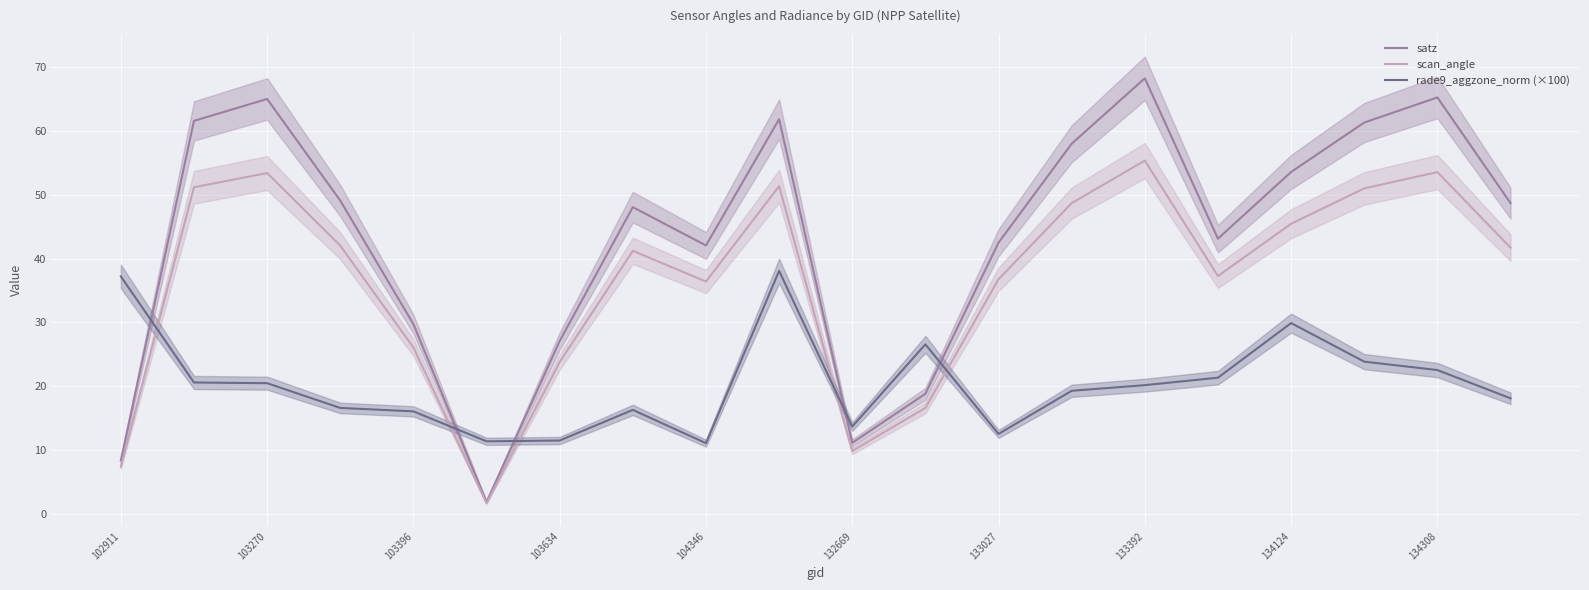

Where is satz nearest to the value 35?

103396